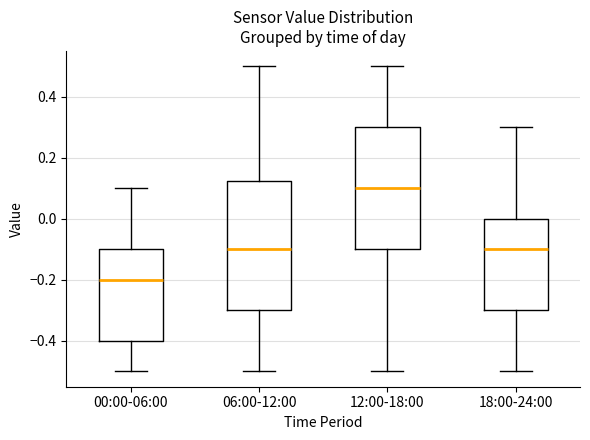

Which box has the lowest median line?

00:00-06:00